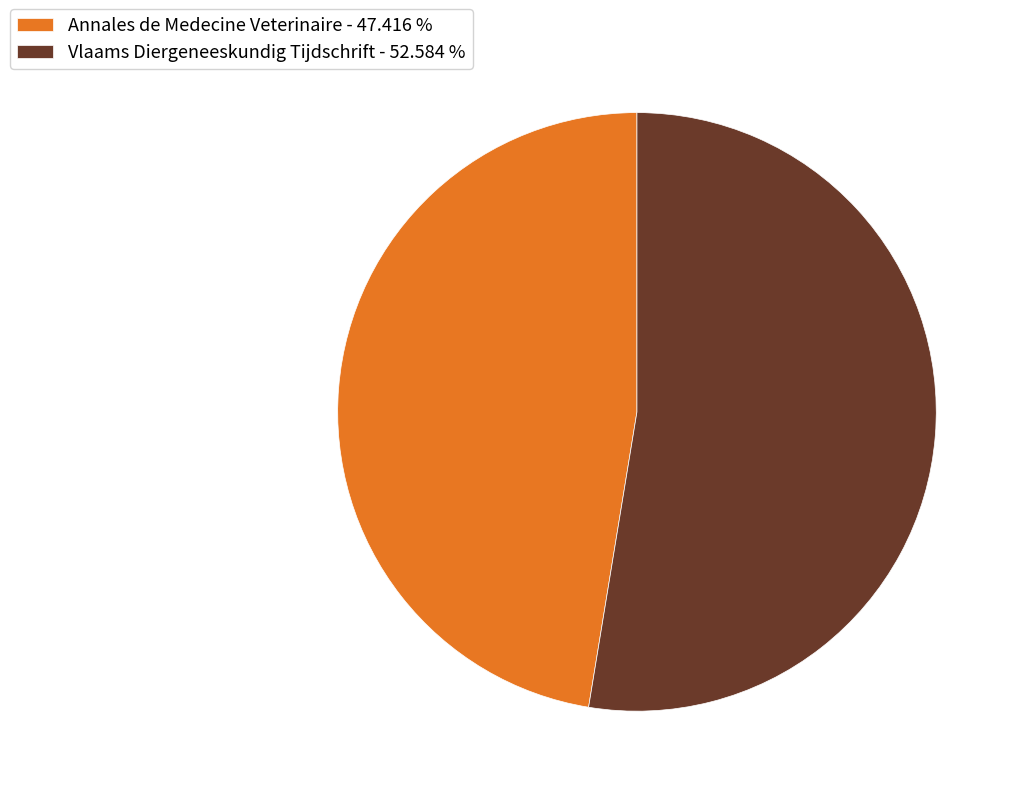

Between Vlaams Diergeneeskundig Tijdschrift - 52.584 % and Annales de Medecine Veterinaire - 47.416 %, which is larger?

Vlaams Diergeneeskundig Tijdschrift - 52.584 %